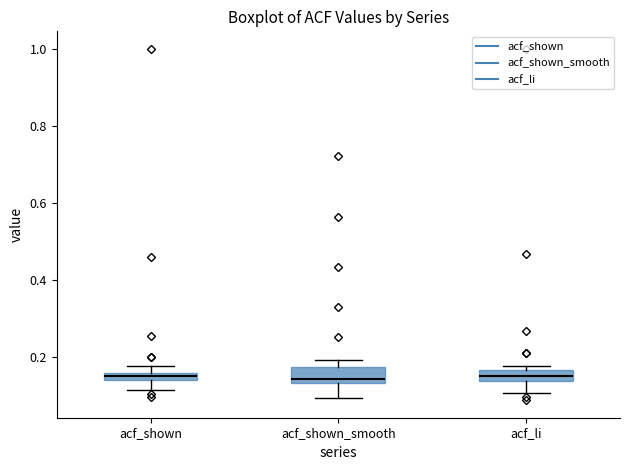

Where is the lower edge of the box for acf_shown_smooth on the y-axis? The values are not printed on the chart, so give them approximately, as read against the axis.

0.14